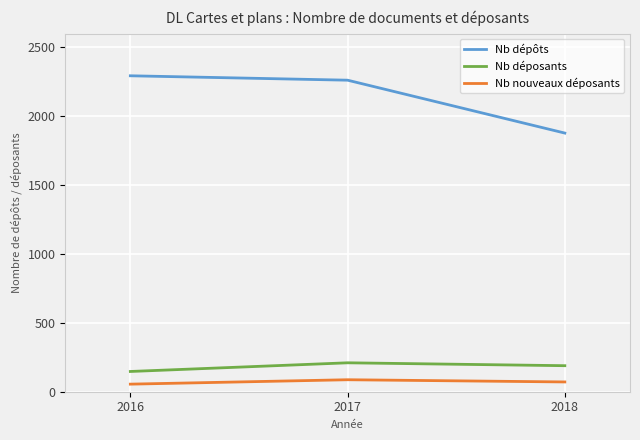

How many lines are shown in the chart?

3